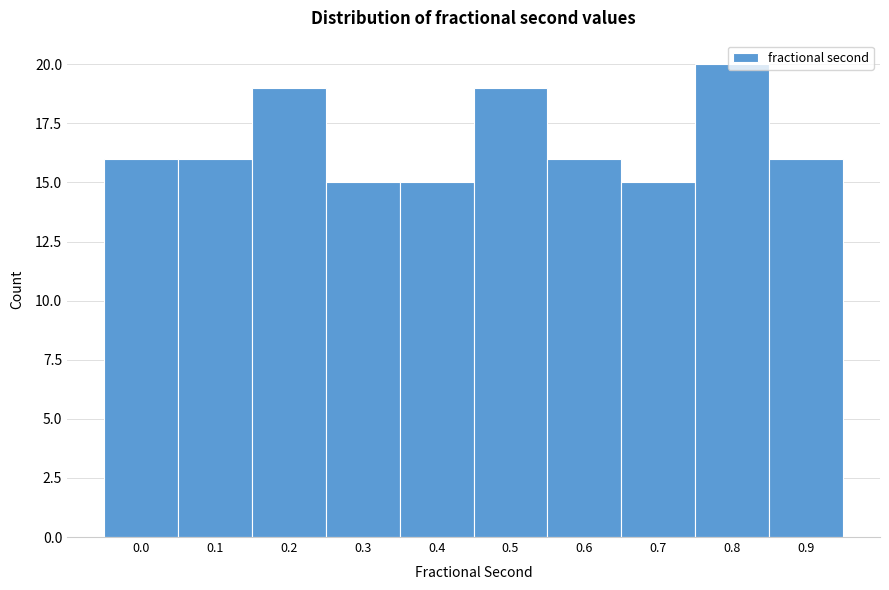

What is the value of the 8th bar from the left?

15